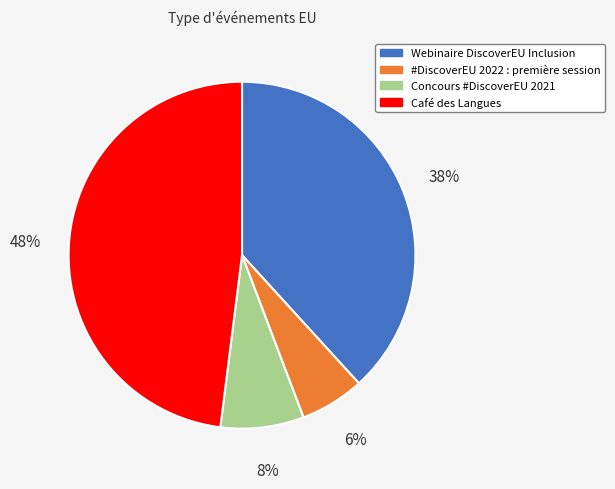

Approximately how many times larger is the value at Concours #DiscoverEU 2021 compared to #DiscoverEU 2022 : première session?

1.3